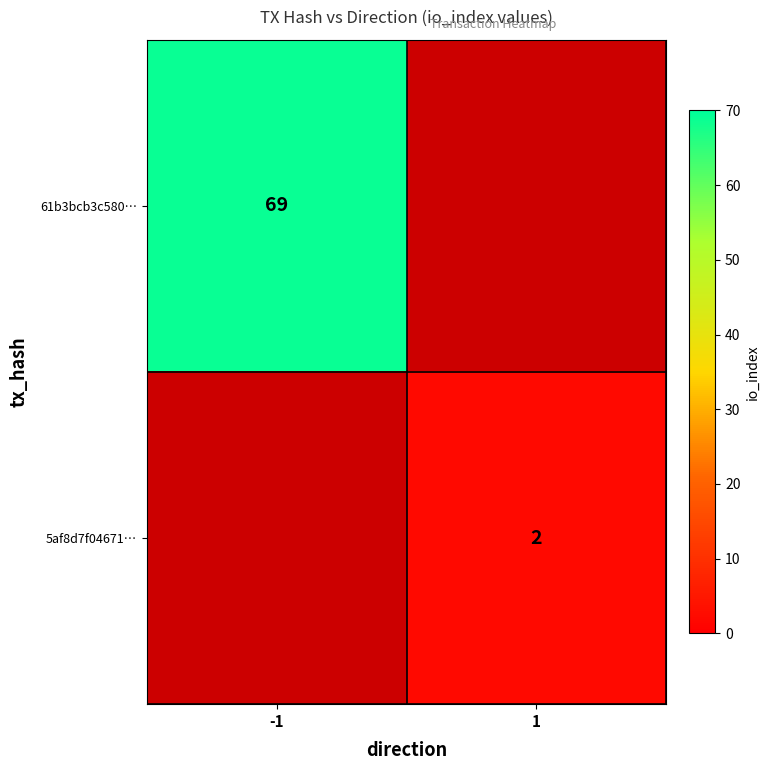

What is the smallest value displayed?

2.0